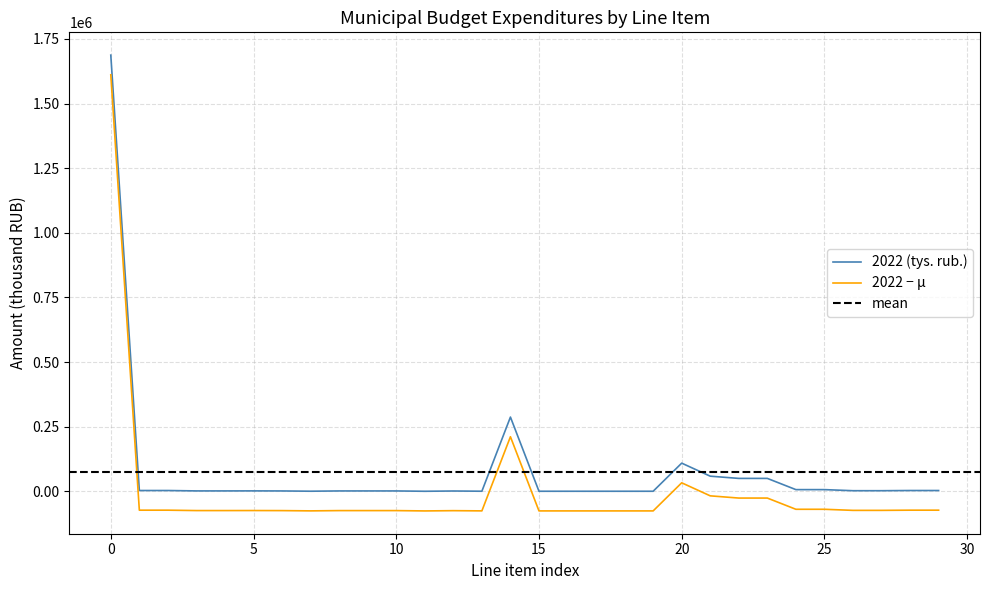

How many interior local valleys does the 2022 year (tys. rub.) series have?

3